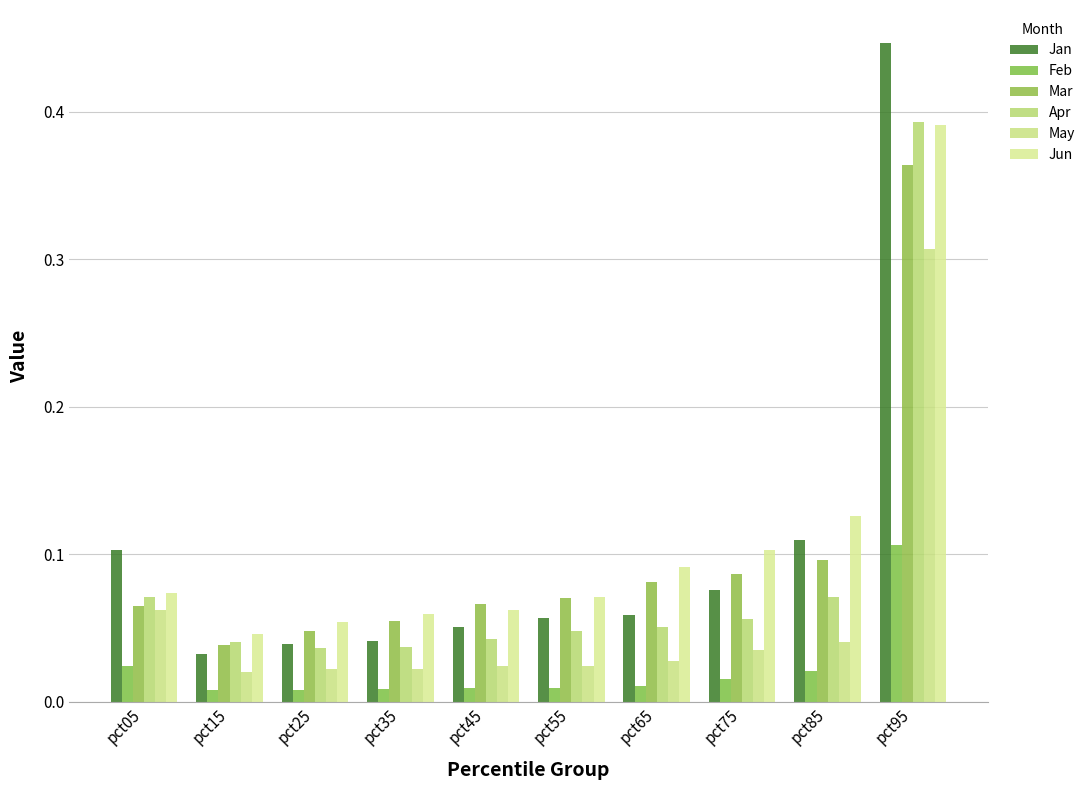

At which category is the sum across all series the highest?

pct95